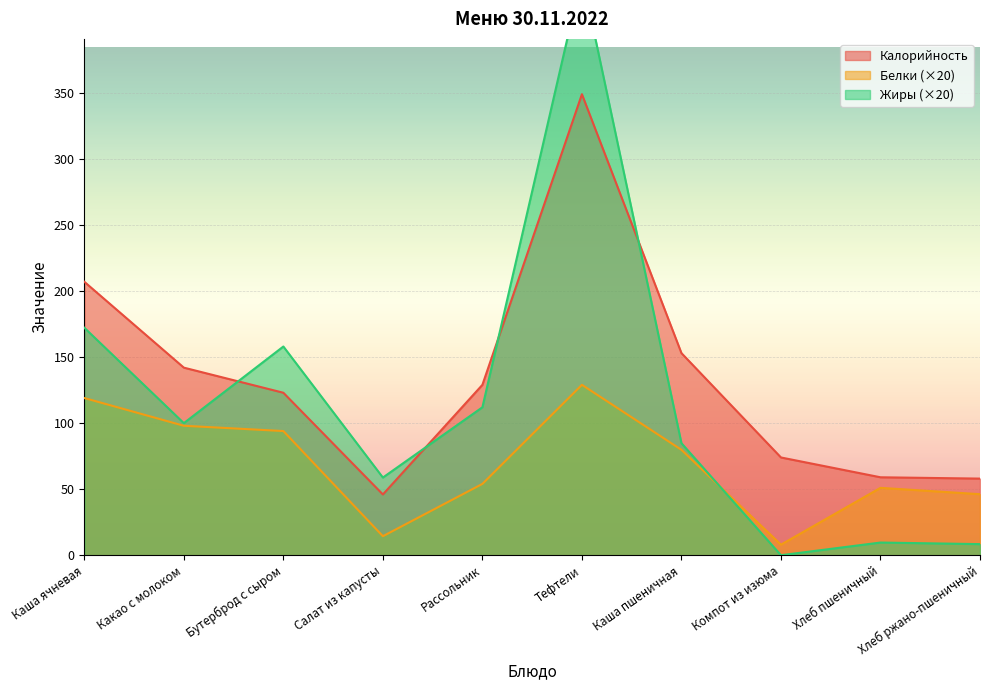

List the series in order of their overall mean, highest first.

Калорийность, Жиры, Белки